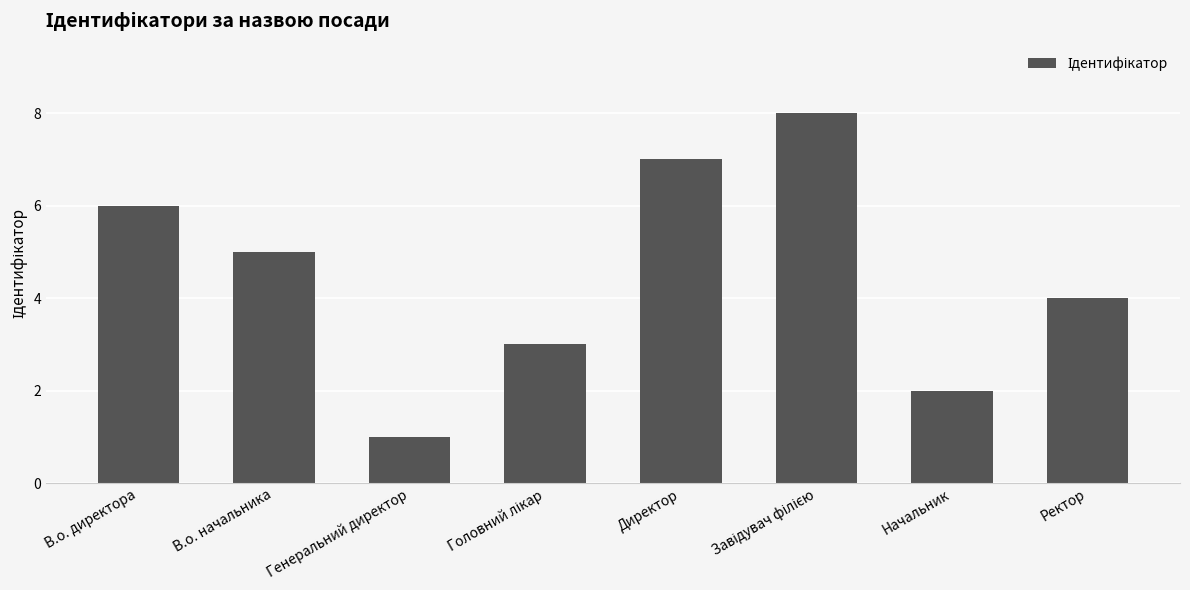

What position from the right is Начальник?

2